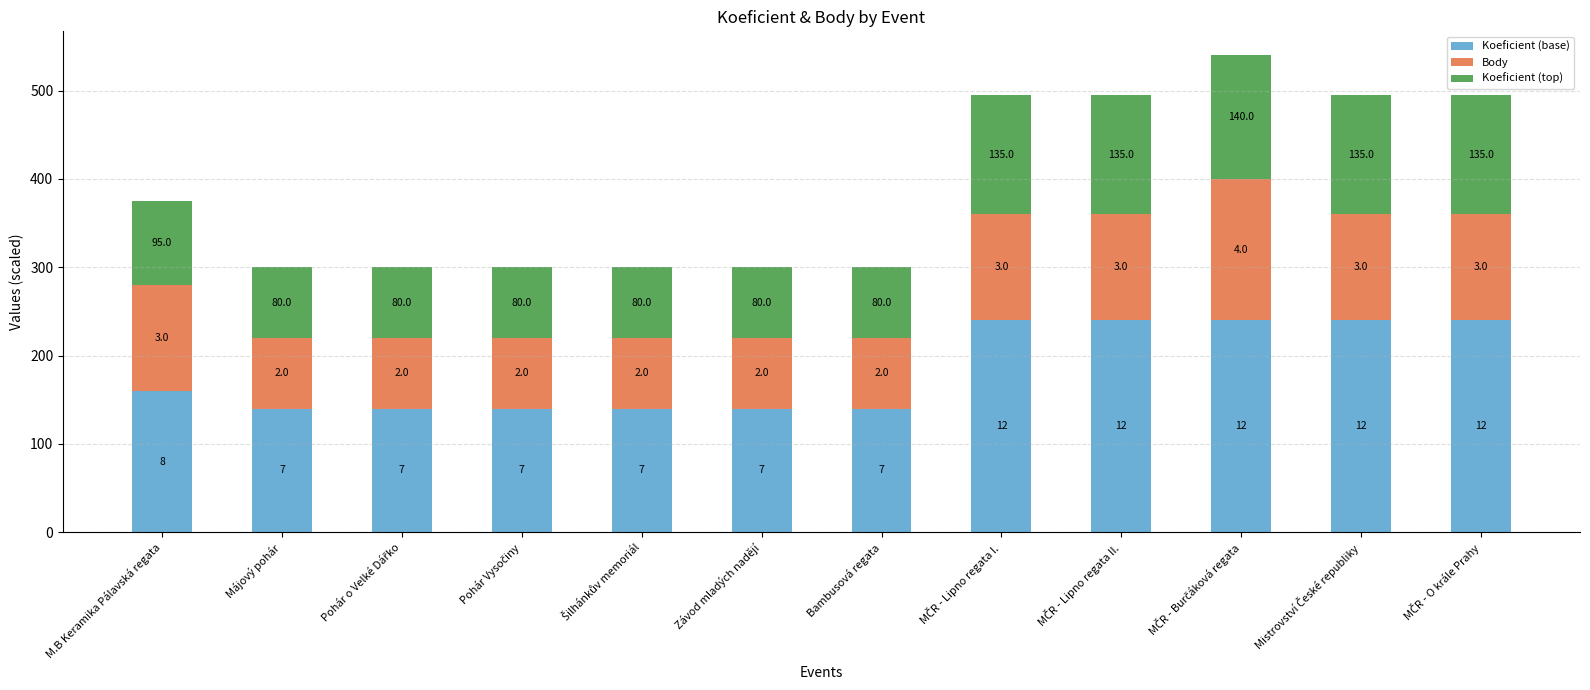

The value of Koeficient (top) at MČR - Lipno regata I. is 63. True or false?

False